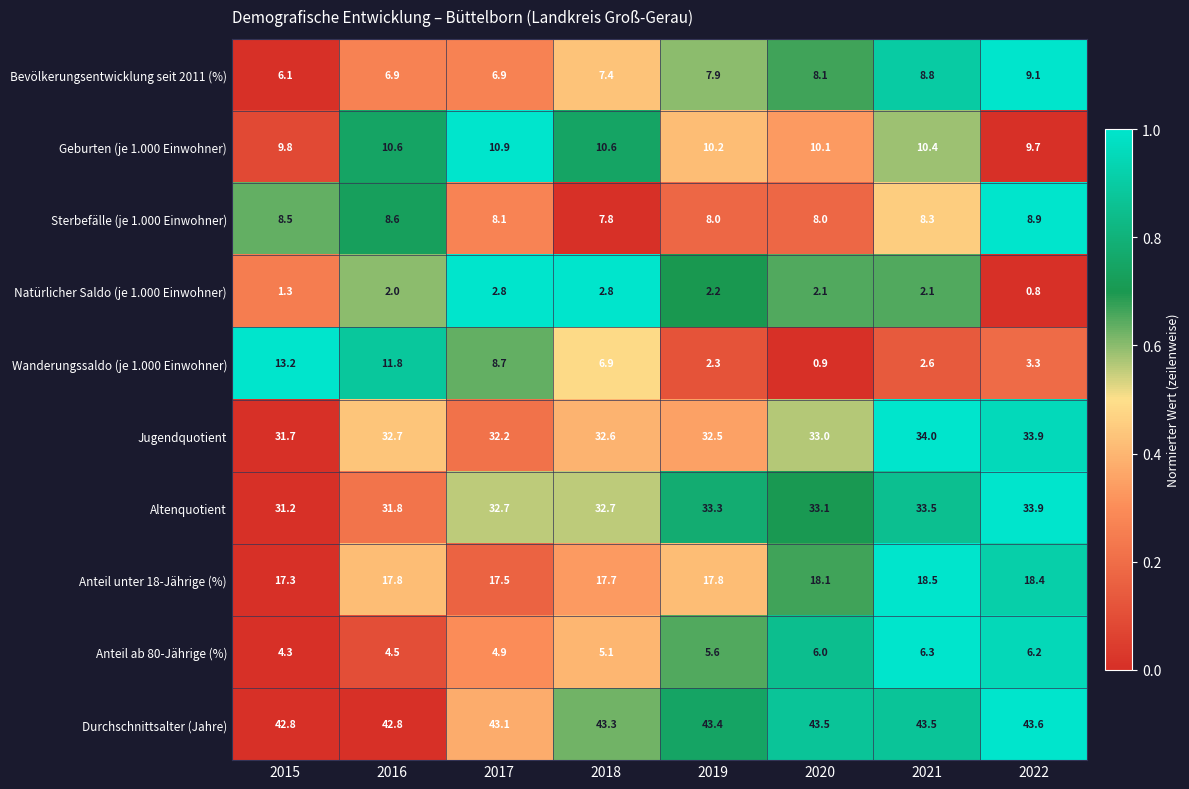

True or false: Durchschnittsalter (Jahre) has a value of 77.6 at 2020.

False